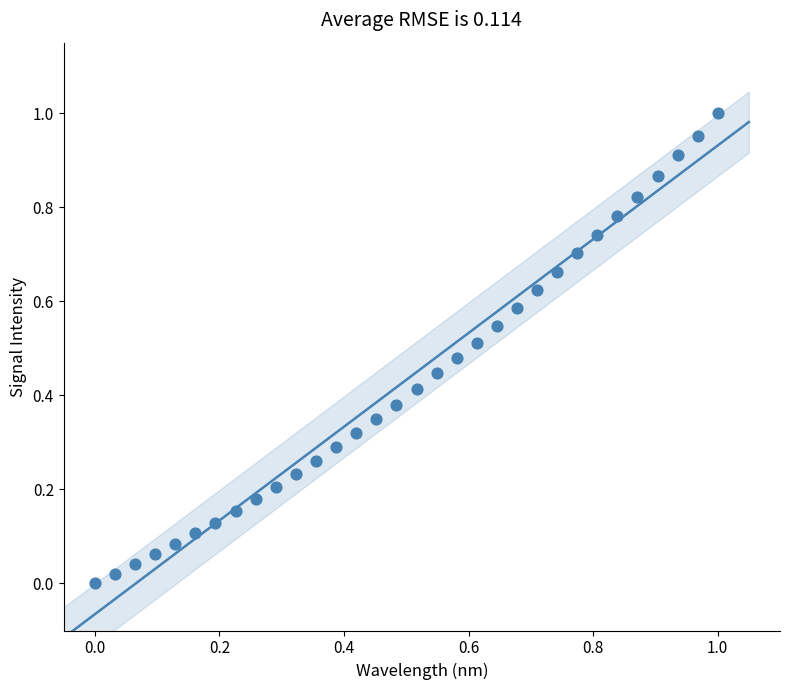

How many points are shown in the scatter plot?

32